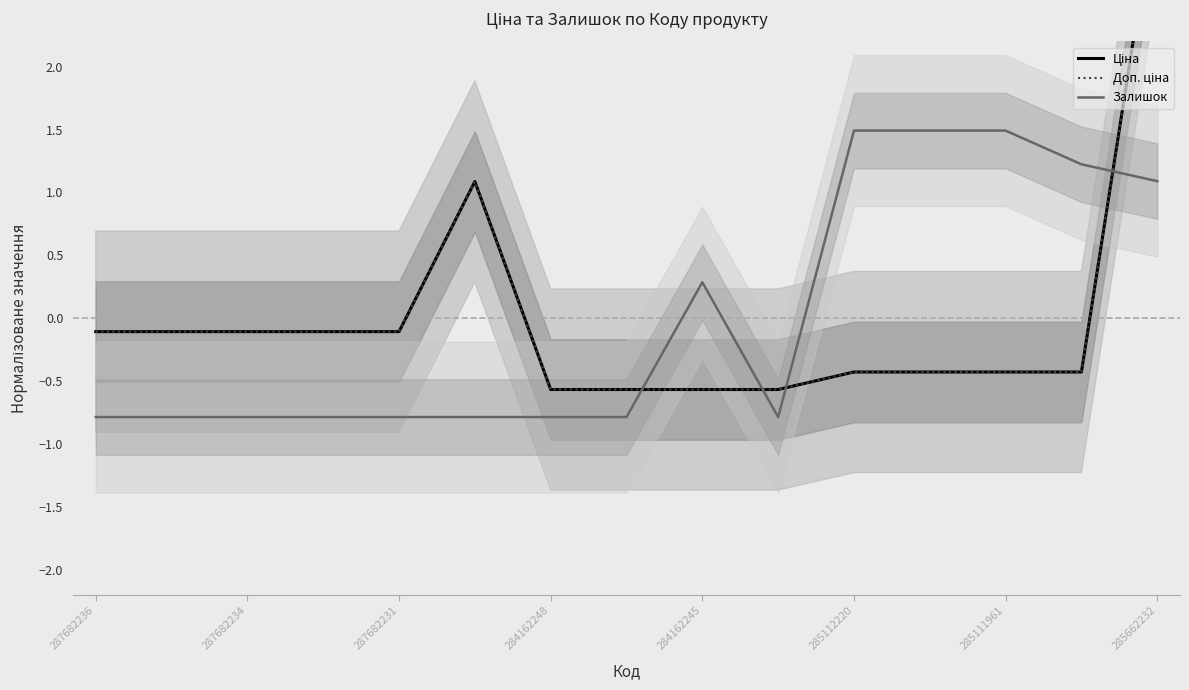

Is it true that Залишок equals 0.7 at 285111961?

False